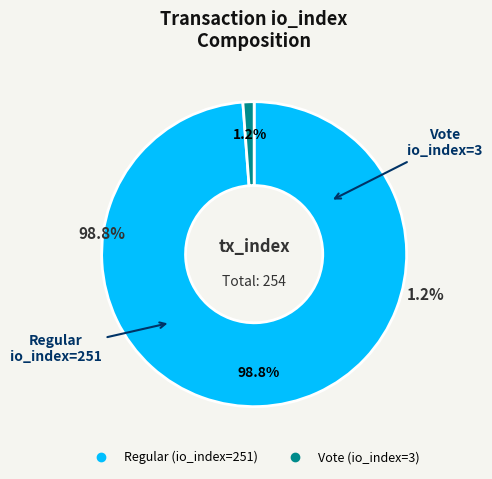

What is the largest slice in the pie chart?

Regular (io_index=251)